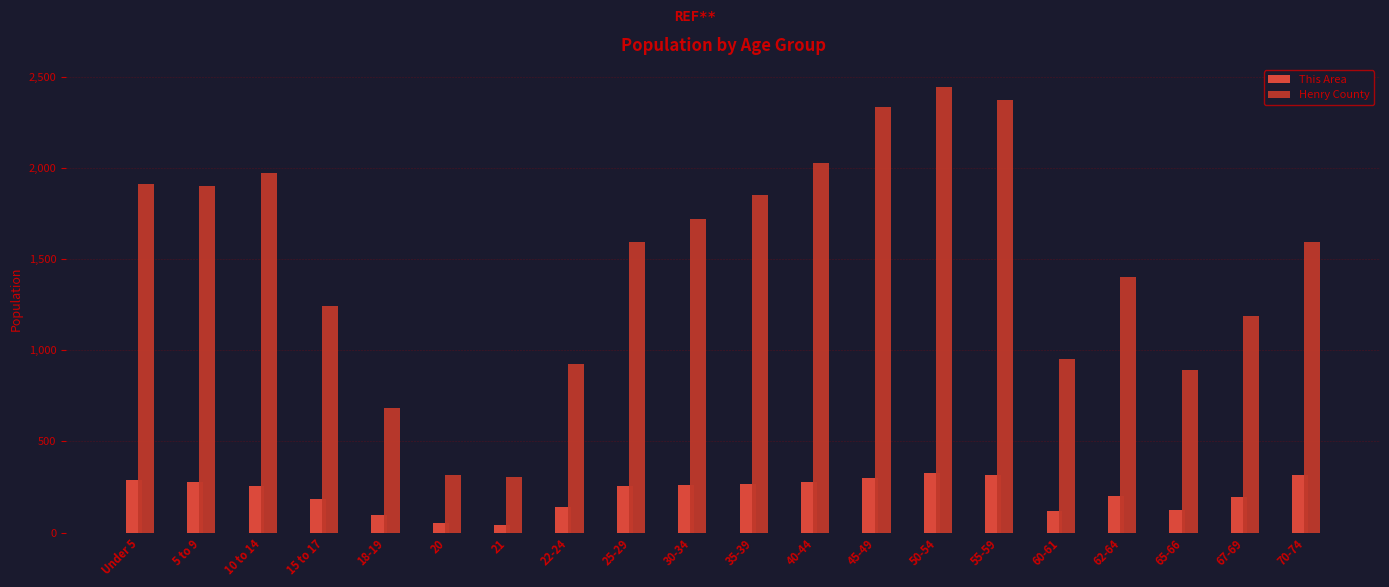

Is it true that This Area equals 198 at 62-64?

True